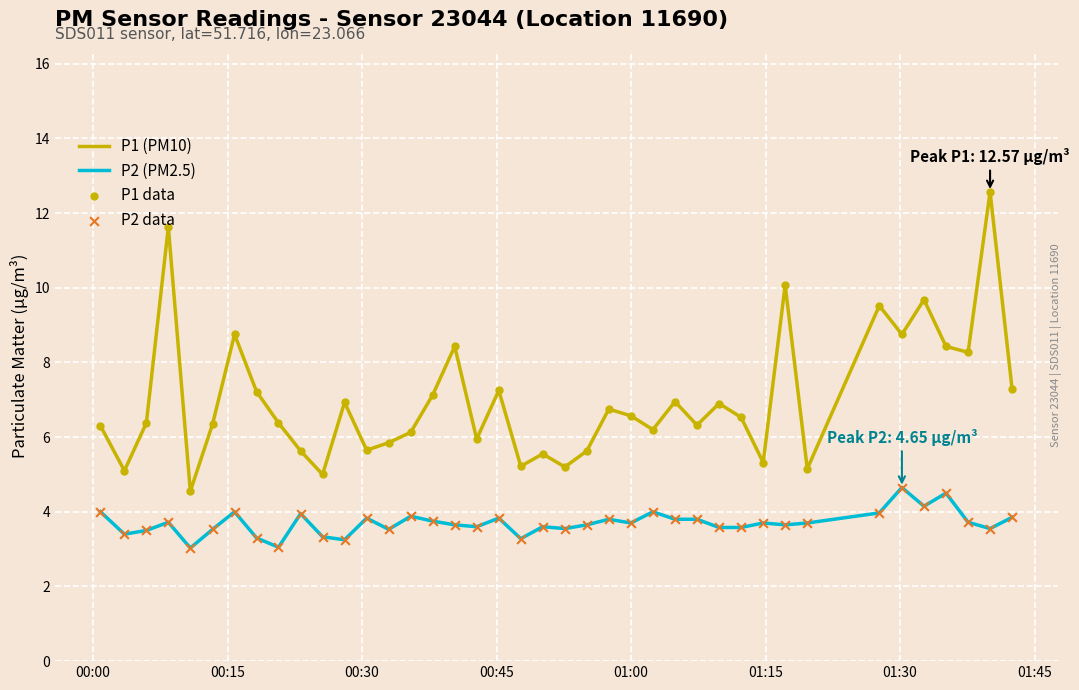

Which series has the largest total across all categories?

P1 (PM10)